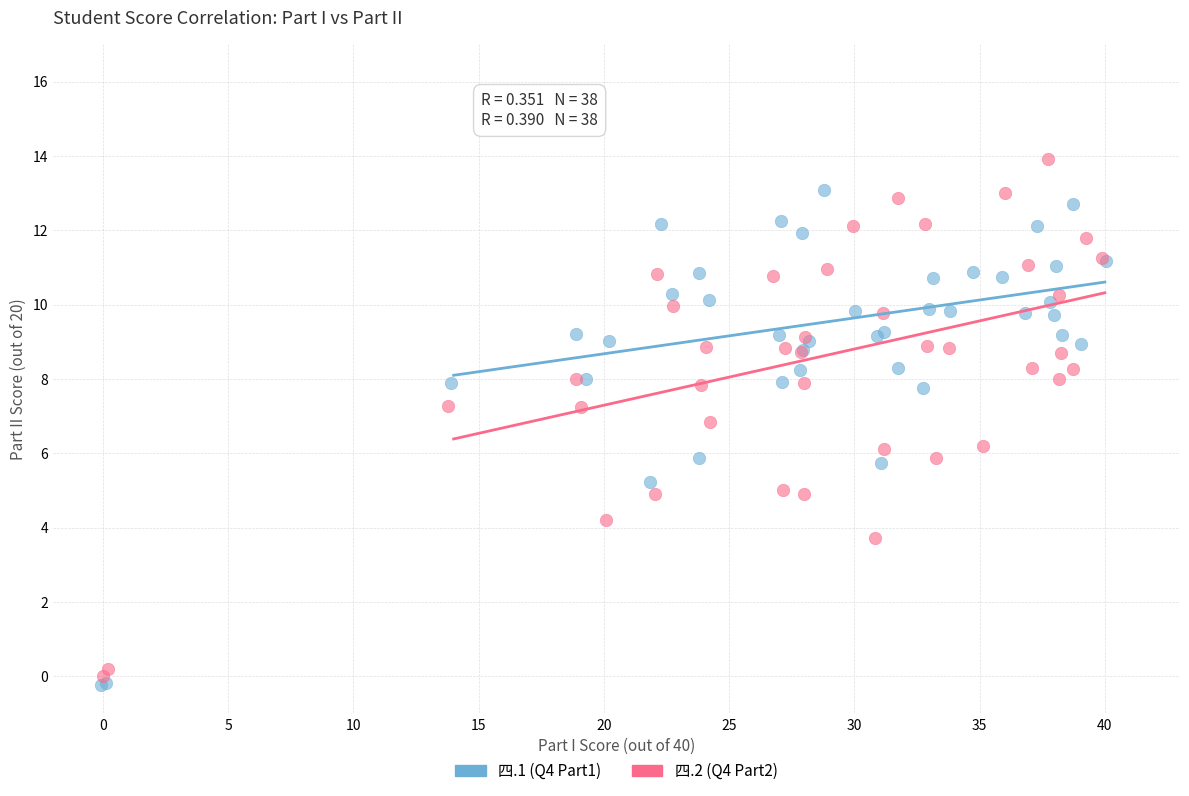

Which series reaches the minimum Y coordinate?

四.1 (Q4 Part1)